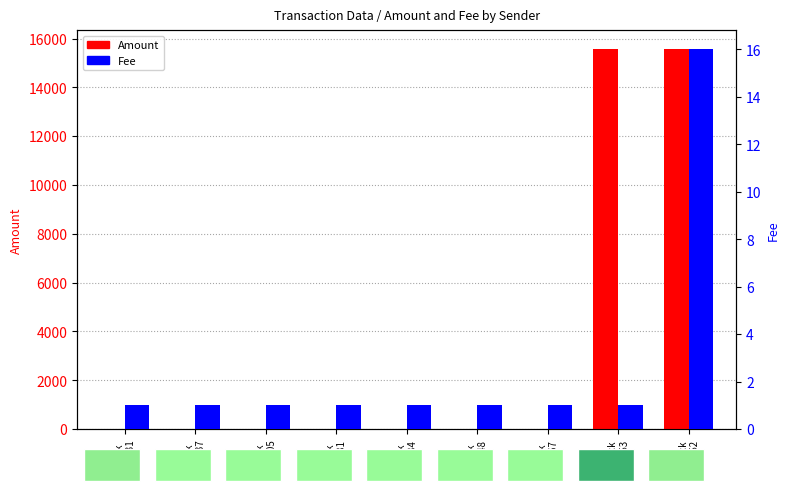

How many data points in Amount are above 0?

2